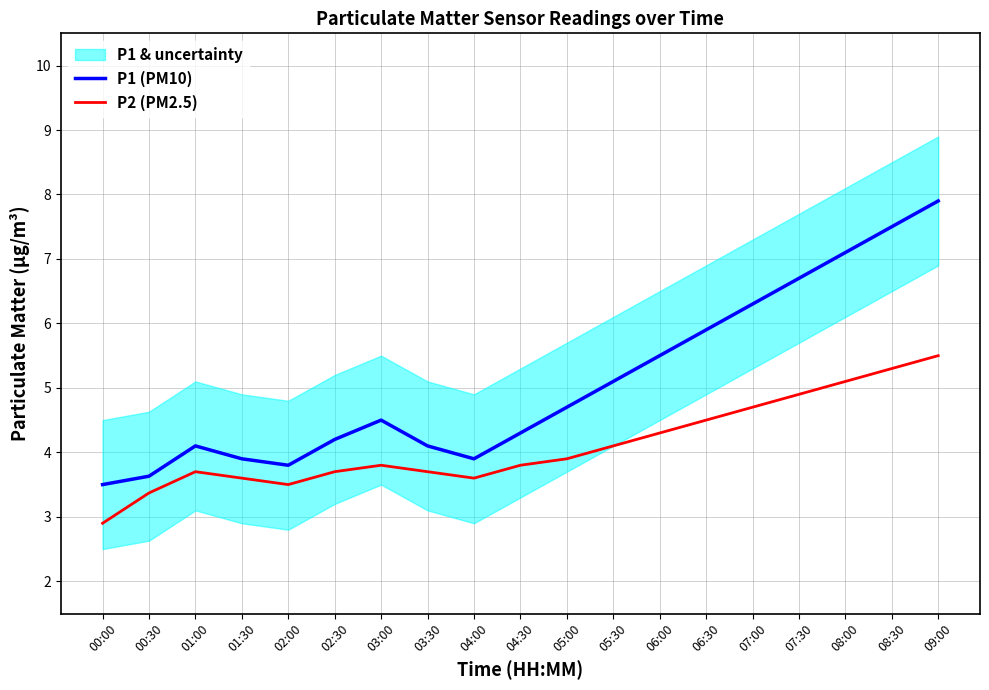

Where is the first local minimum for P1 (PM10)?

02:00